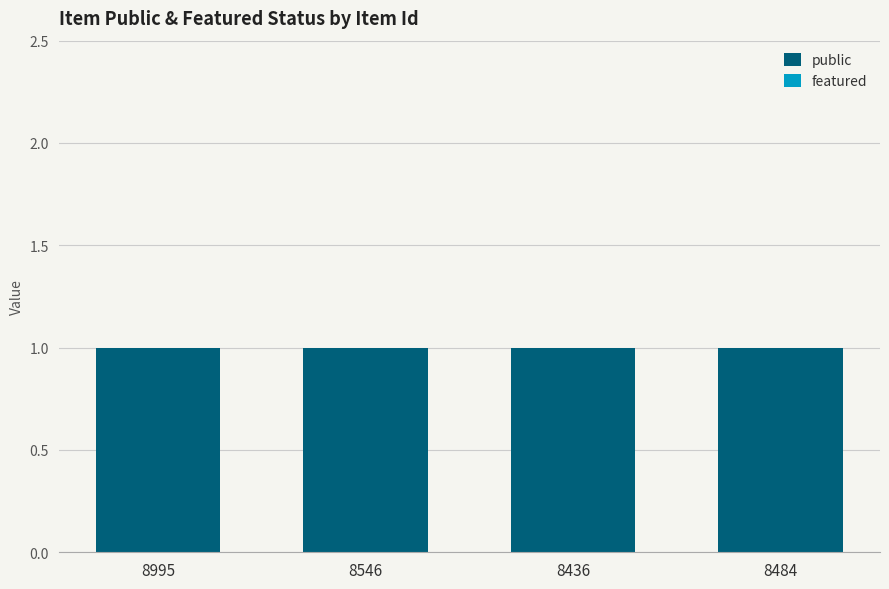

At which category does the chart reach its peak across all series?

8995